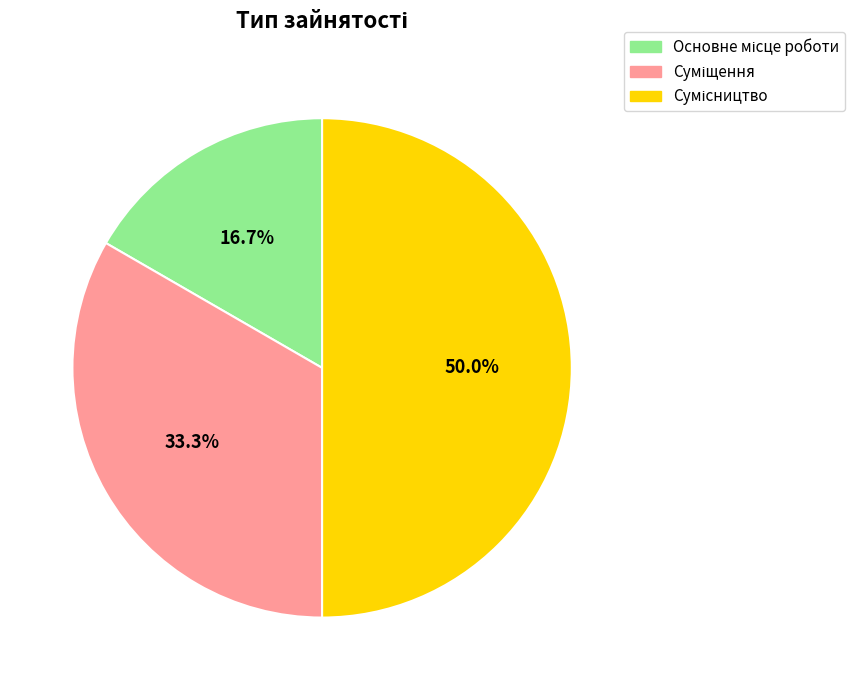

How many slices are in this pie chart?

3